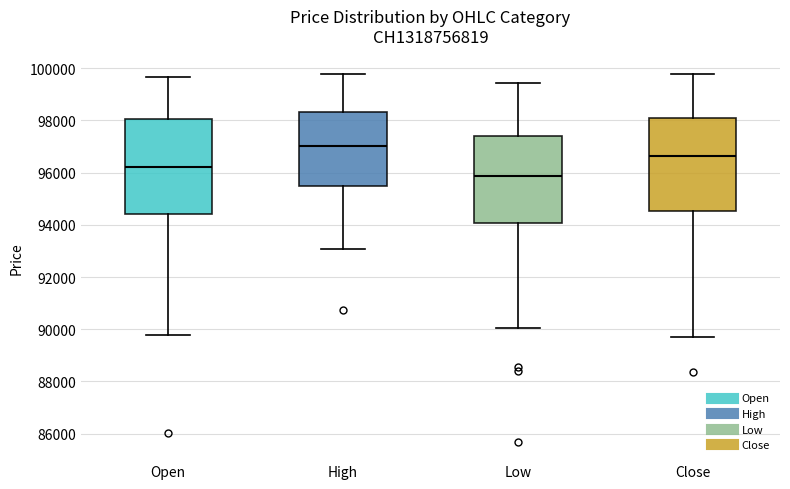

Which box's median line is the lowest?

Low